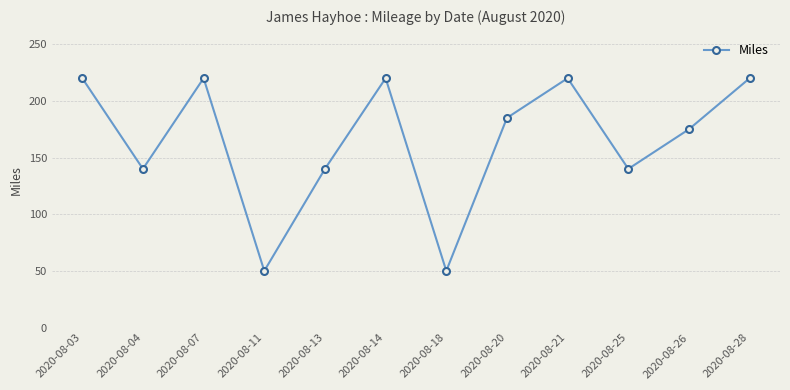

Count the number of data series in this chart.

1